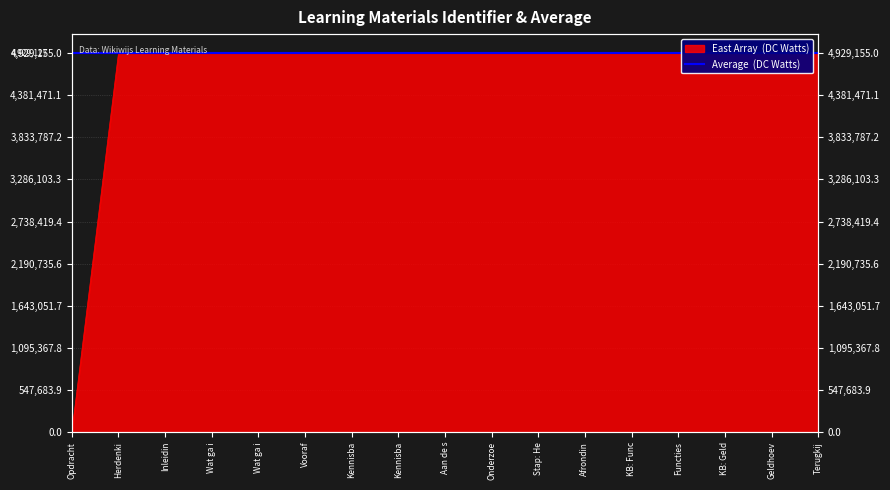

What is the label of the 2nd point from the right?

Geldhoev